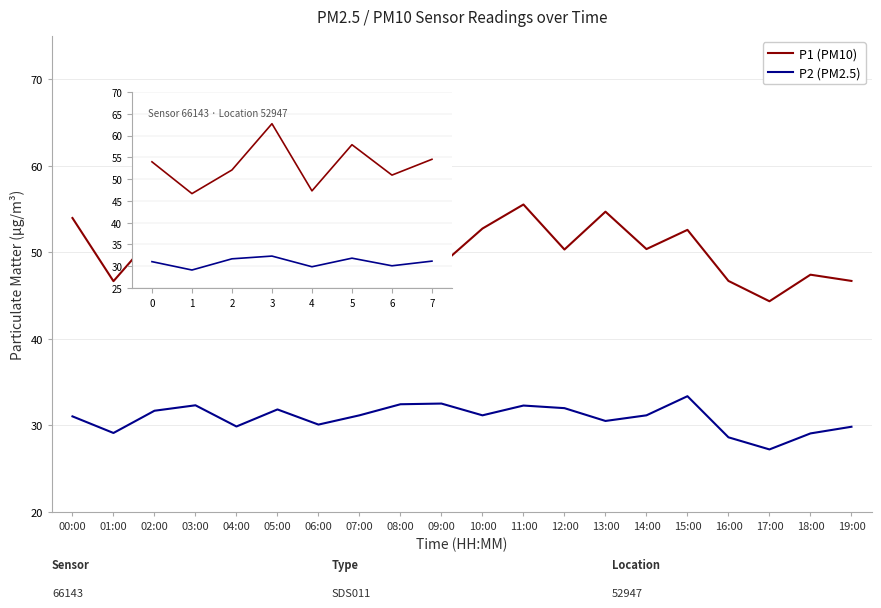

What position from the left is 00:00?

1